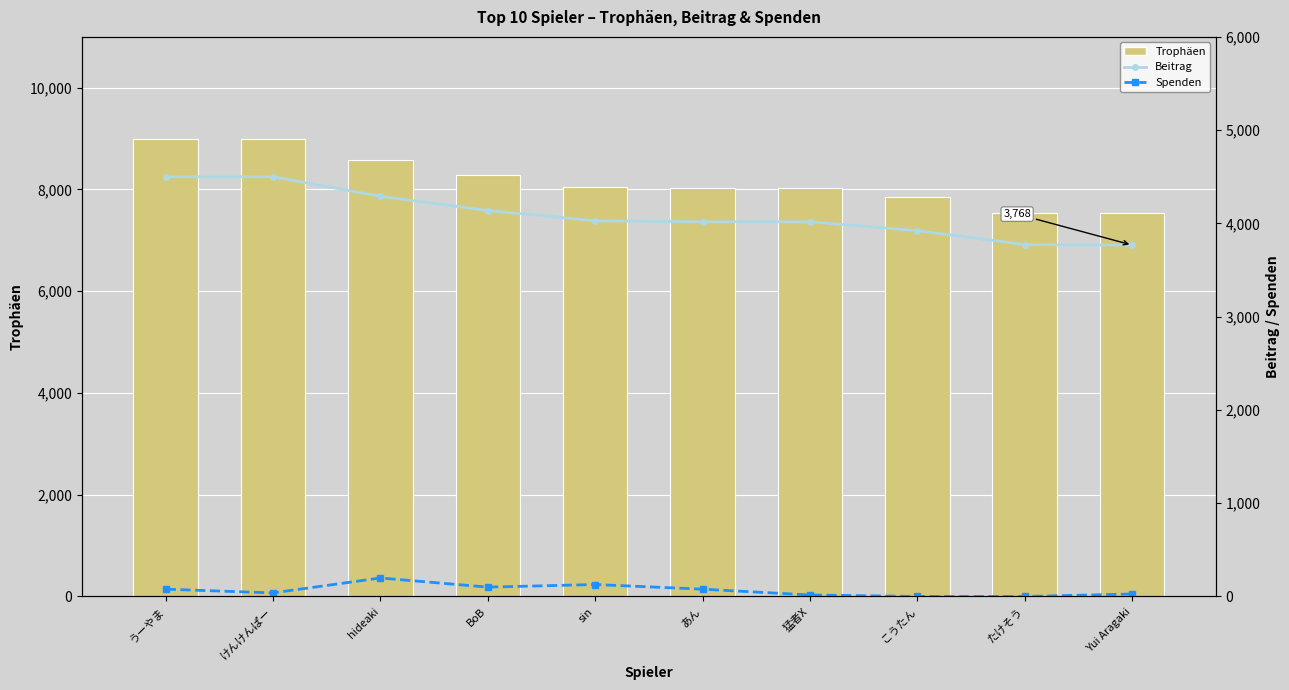

Reading right to left, list all the values displayed in this chart.

Trophäen (Bars): Yui Aragaki=7537	たけそう=7547	こうたん=7845	猛者X=8034	あん=8034	sin=8057	BoB=8276	hideaki=8581	けんけんぱー=9000	うーやま=9000
Beitrag: Yui Aragaki=3768	たけそう=3773	こうたん=3922	猛者X=4017	あん=4017	sin=4028	BoB=4138	hideaki=4290	けんけんぱー=4500	うーやま=4500
Spenden: Yui Aragaki=26	たけそう=0	こうたん=0	猛者X=16	あん=78	sin=128	BoB=100	hideaki=198	けんけんぱー=38	うーやま=78